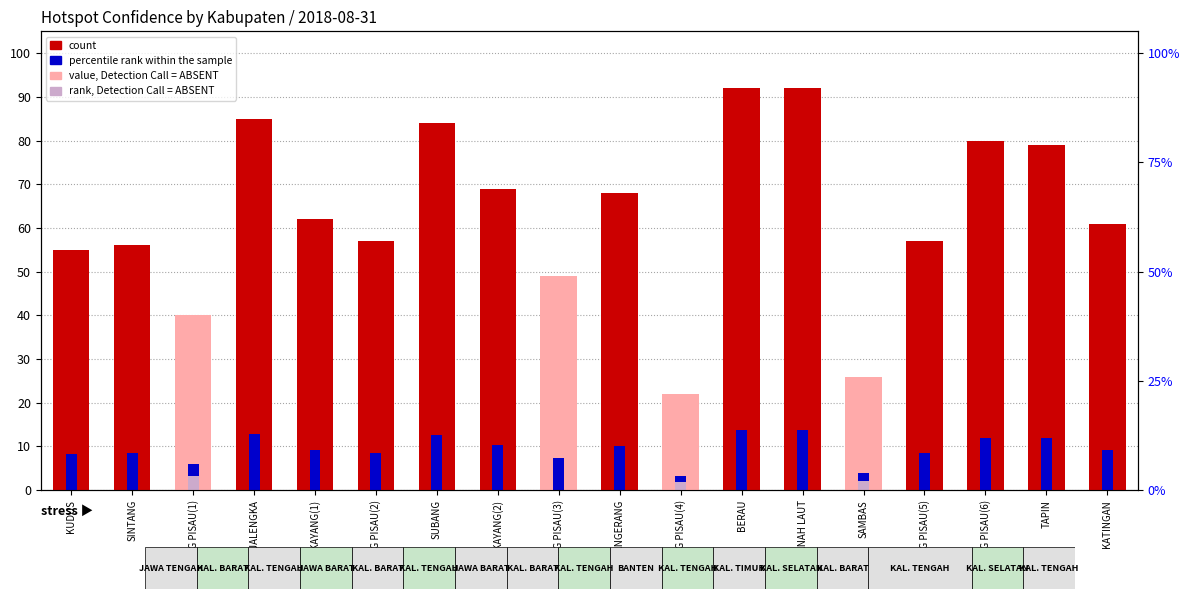

Reading left to right, extract all data points from this chart.

count: KUDUS=55.0	SINTANG=56.0	PULANG PISAU(1)=40.0	MAJALENGKA=85.0	BENGKAYANG(1)=62.0	PULANG PISAU(2)=57.0	SUBANG=84.0	BENGKAYANG(2)=69.0	PULANG PISAU(3)=49.0	TANGERANG=68.0	PULANG PISAU(4)=22.0	BERAU=92.0	TANAH LAUT=92.0	SAMBAS=26.0	PULANG PISAU(5)=57.0	PULANG PISAU(6)=80.0	TAPIN=79.0	KATINGAN=61.0
value, Detection Call = ABSENT: KUDUS=0.0	SINTANG=0.0	PULANG PISAU(1)=40.0	MAJALENGKA=0.0	BENGKAYANG(1)=0.0	PULANG PISAU(2)=0.0	SUBANG=0.0	BENGKAYANG(2)=0.0	PULANG PISAU(3)=49.0	TANGERANG=0.0	PULANG PISAU(4)=22.0	BERAU=0.0	TANAH LAUT=0.0	SAMBAS=26.0	PULANG PISAU(5)=0.0	PULANG PISAU(6)=0.0	TAPIN=0.0	KATINGAN=0.0
percentile rank within the sample: KUDUS=8.2	SINTANG=8.4	PULANG PISAU(1)=6.0	MAJALENGKA=12.8	BENGKAYANG(1)=9.3	PULANG PISAU(2)=8.5	SUBANG=12.6	BENGKAYANG(2)=10.3	PULANG PISAU(3)=7.3	TANGERANG=10.2	PULANG PISAU(4)=3.3	BERAU=13.8	TANAH LAUT=13.8	SAMBAS=3.9	PULANG PISAU(5)=8.5	PULANG PISAU(6)=12.0	TAPIN=11.8	KATINGAN=9.2
rank, Detection Call = ABSENT: KUDUS=0.0	SINTANG=0.0	PULANG PISAU(1)=3.2	MAJALENGKA=0.0	BENGKAYANG(1)=0.0	PULANG PISAU(2)=0.0	SUBANG=0.0	BENGKAYANG(2)=0.0	PULANG PISAU(3)=0.0	TANGERANG=0.0	PULANG PISAU(4)=1.8	BERAU=0.0	TANAH LAUT=0.0	SAMBAS=2.1	PULANG PISAU(5)=0.0	PULANG PISAU(6)=0.0	TAPIN=0.0	KATINGAN=0.0